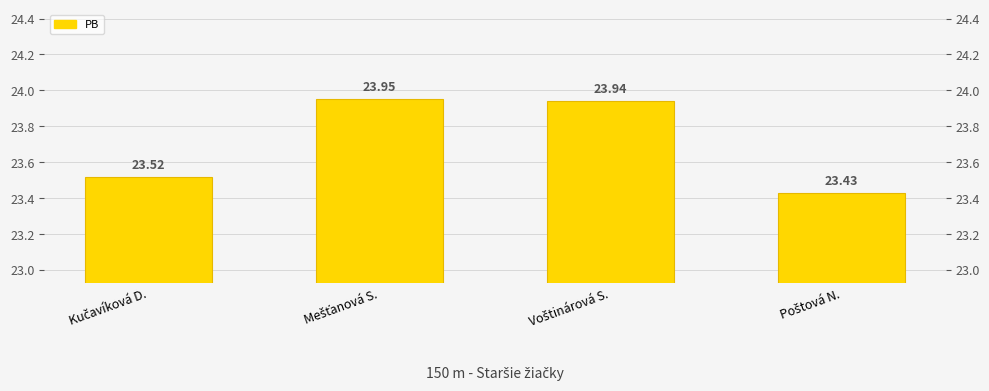

At which category does the chart reach its peak across all series?

Mešťanová S.